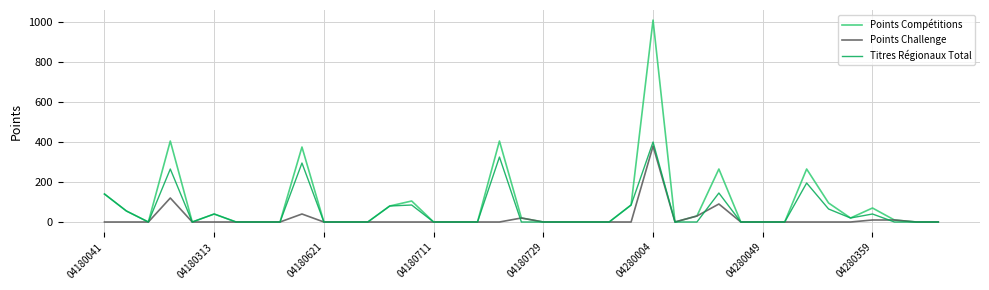

What are all the series names shown in the legend?

Points Compétitions, Points Challenge, Titres Régionaux Total